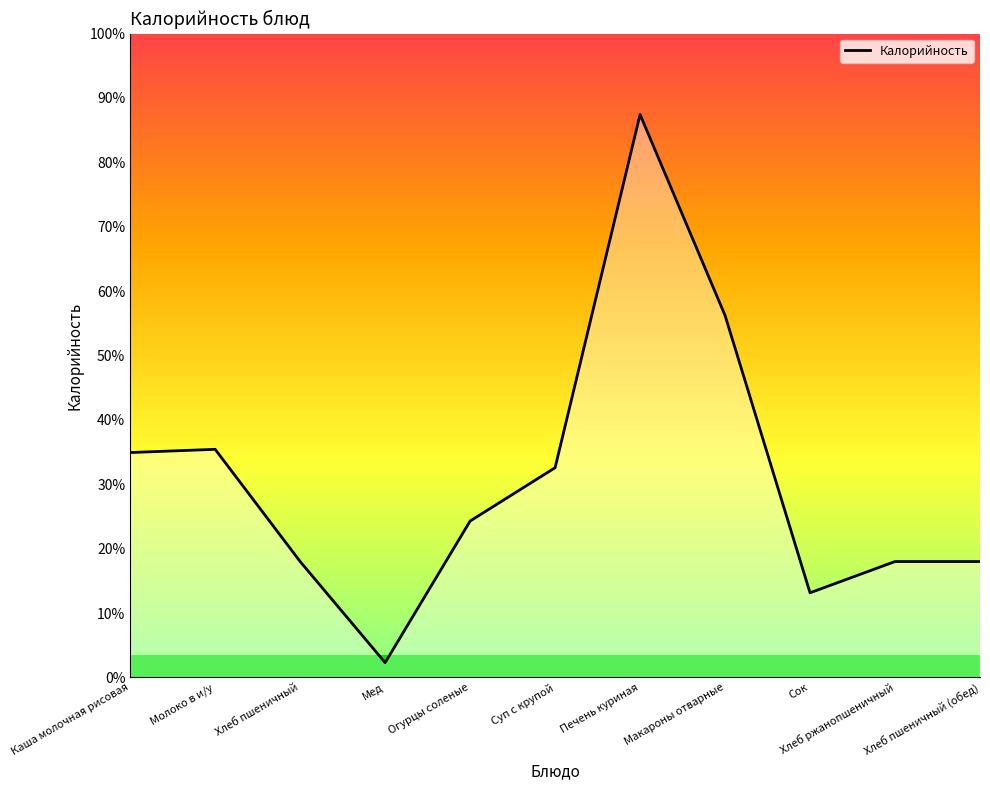

What is the ratio of the value at Макароны отварные to the value at Мед?

24.5